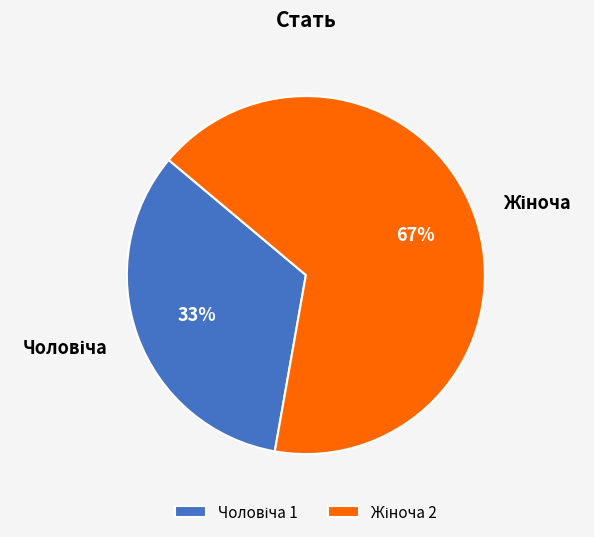

Count the number of slices in the pie.

2